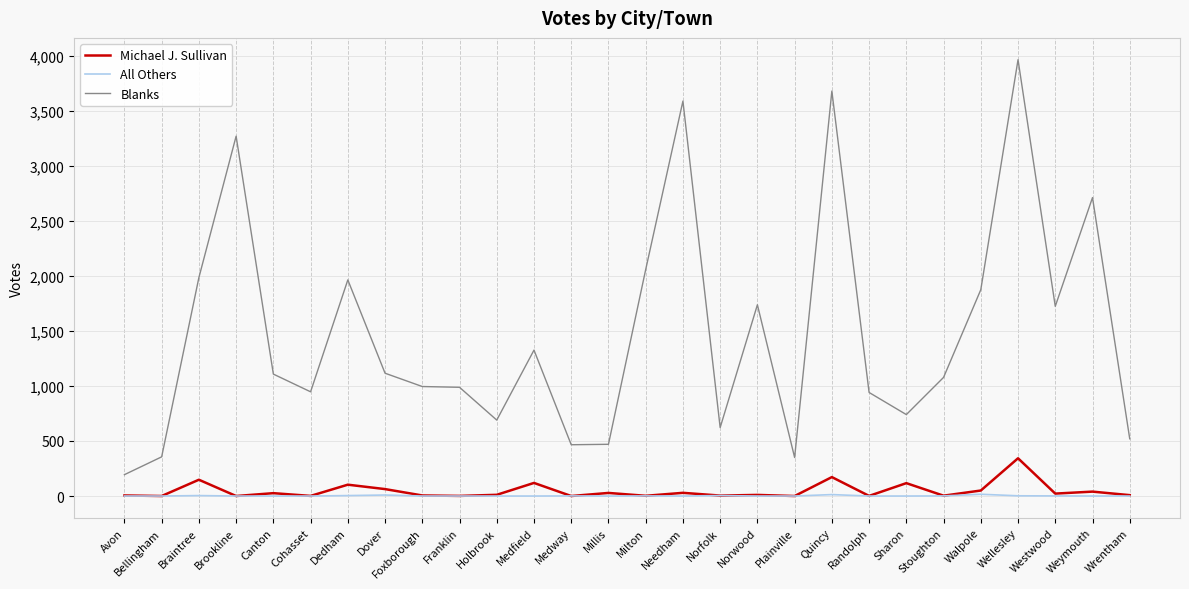

True or false: Michael J. Sullivan and Blanks intersect in this chart.

False